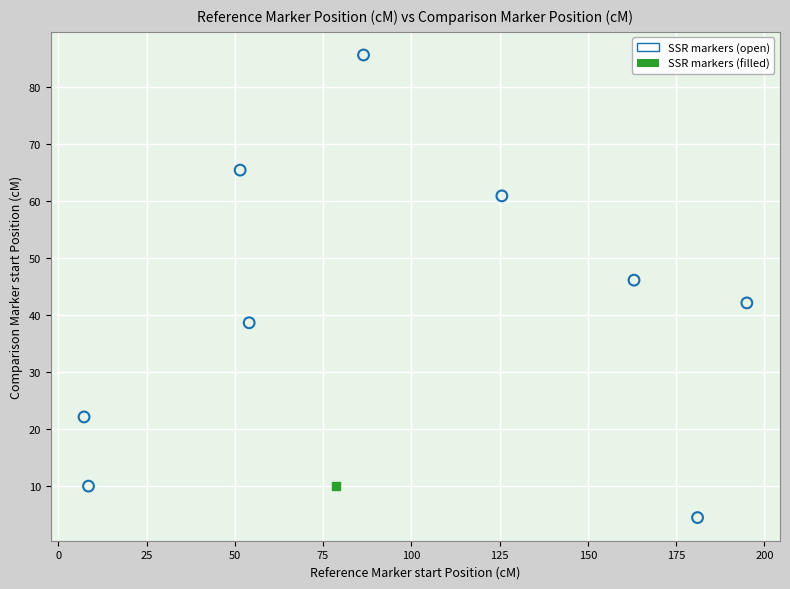

What are all the series names shown in the legend?

SSR markers (open), SSR markers (filled)